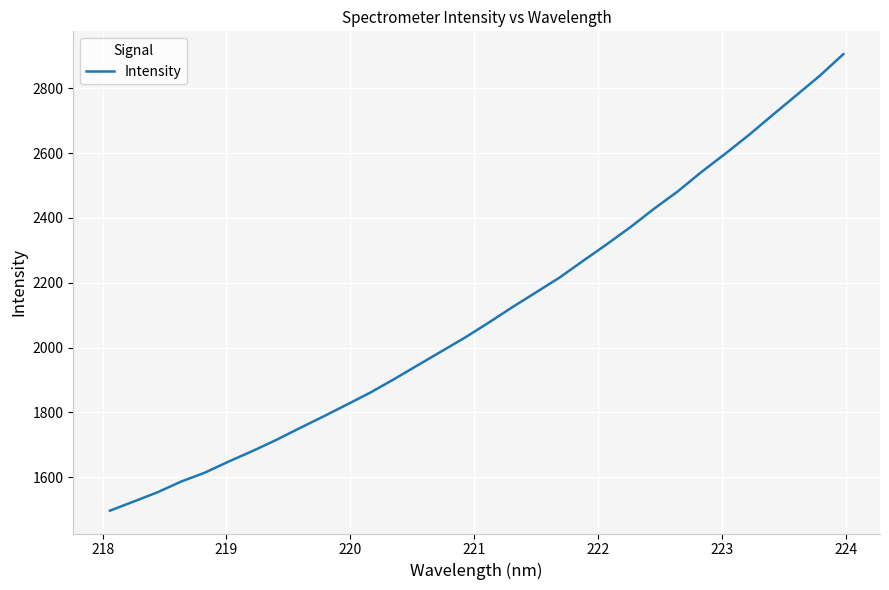

What is the difference between the maximum and minimum values?

1408.8